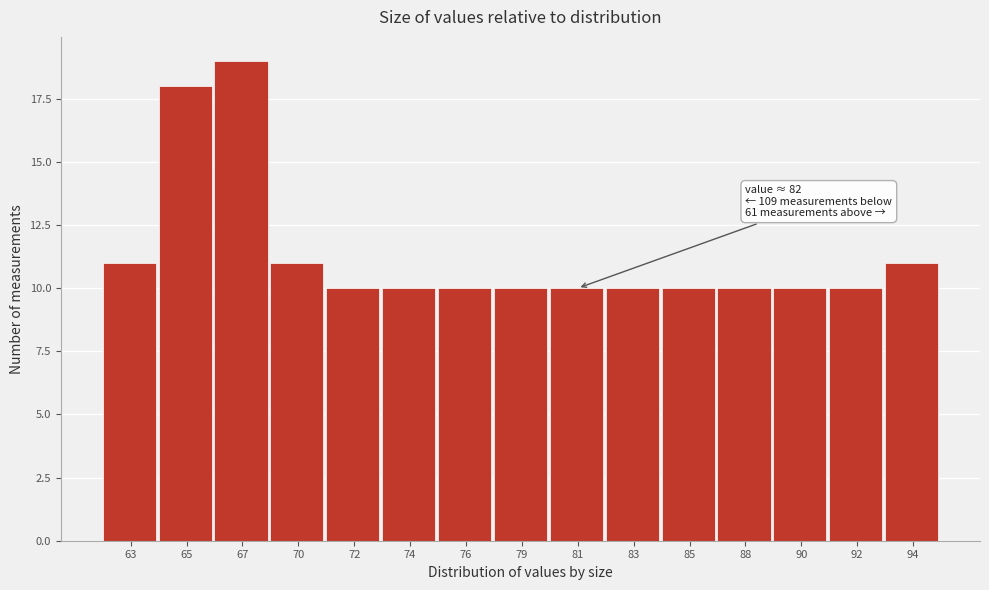

Reading left to right, extract all data points from this chart.

63=11	65=18	67=19	70=11	72=10	74=10	76=10	79=10	81=10	83=10	85=10	88=10	90=10	92=10	94=11